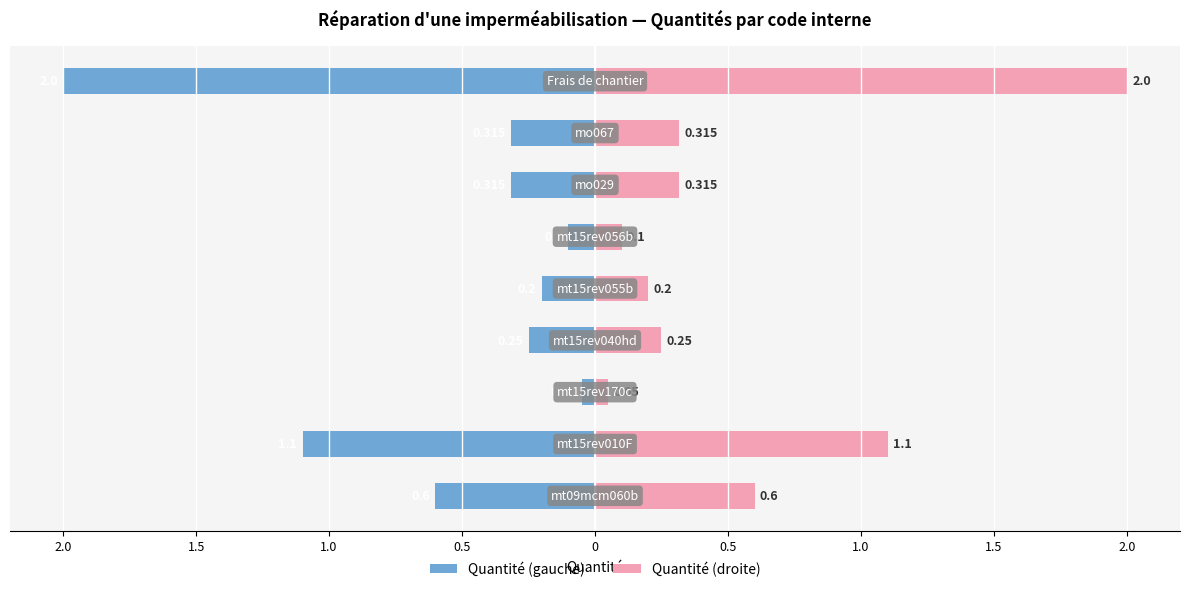

Rank the series at 1.5 from lowest to highest value.

Quantité (gauche), Quantité (droite)